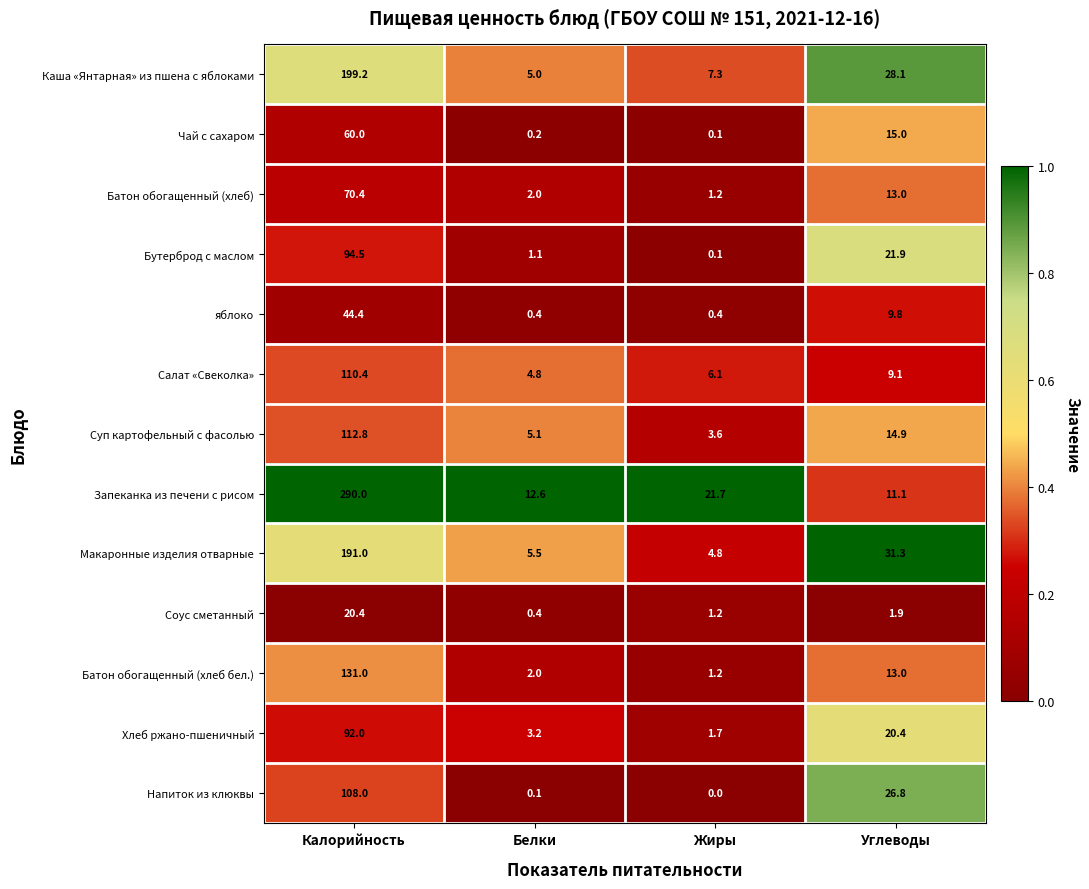

What is the approximate value of Суп картофельный с фасолью at Калорийность?

112.8